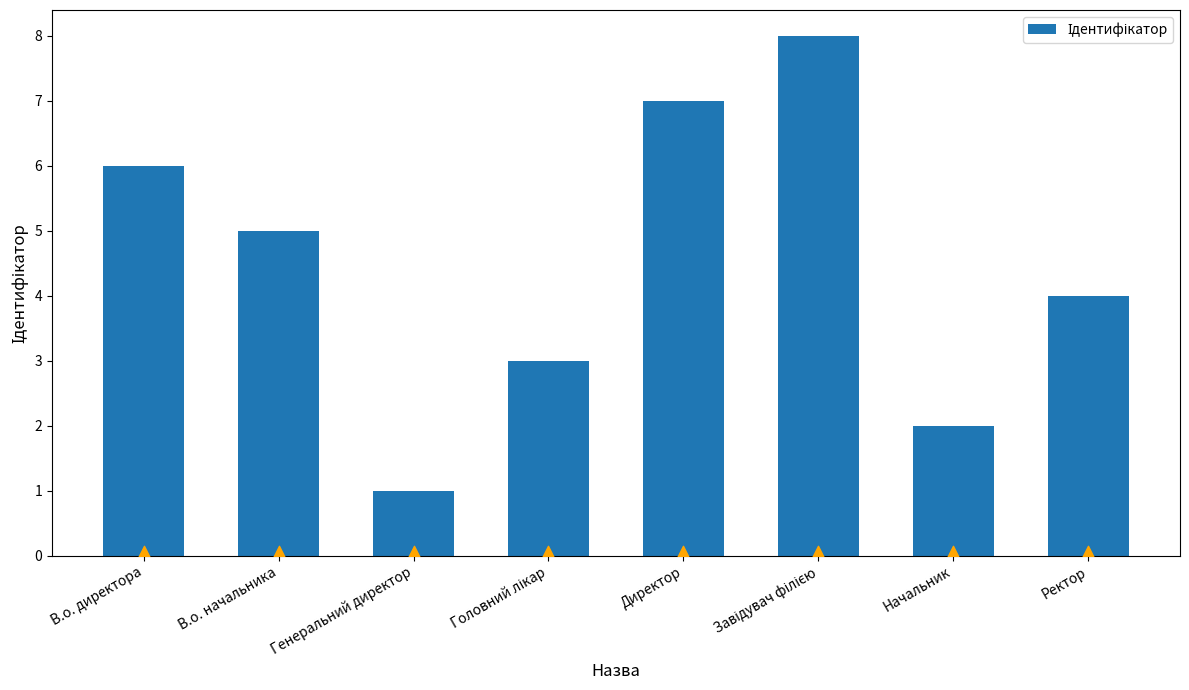

What is the ratio of the value at Директор to the value at Ректор?

1.8